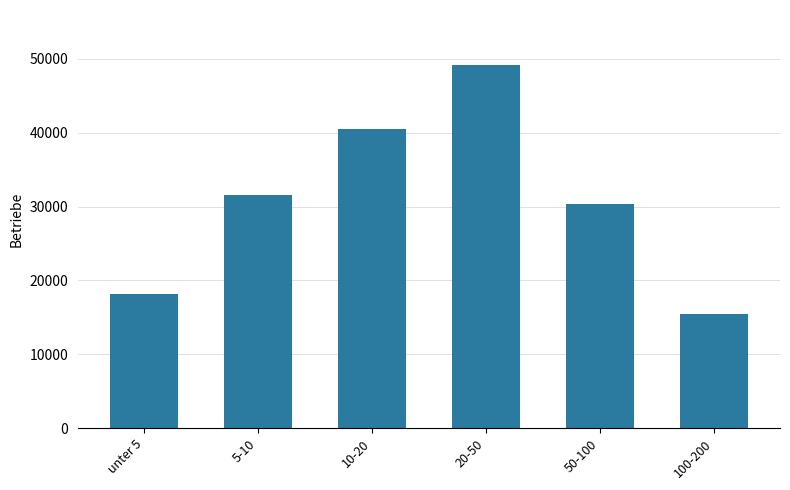

How many bars are there in total?

6